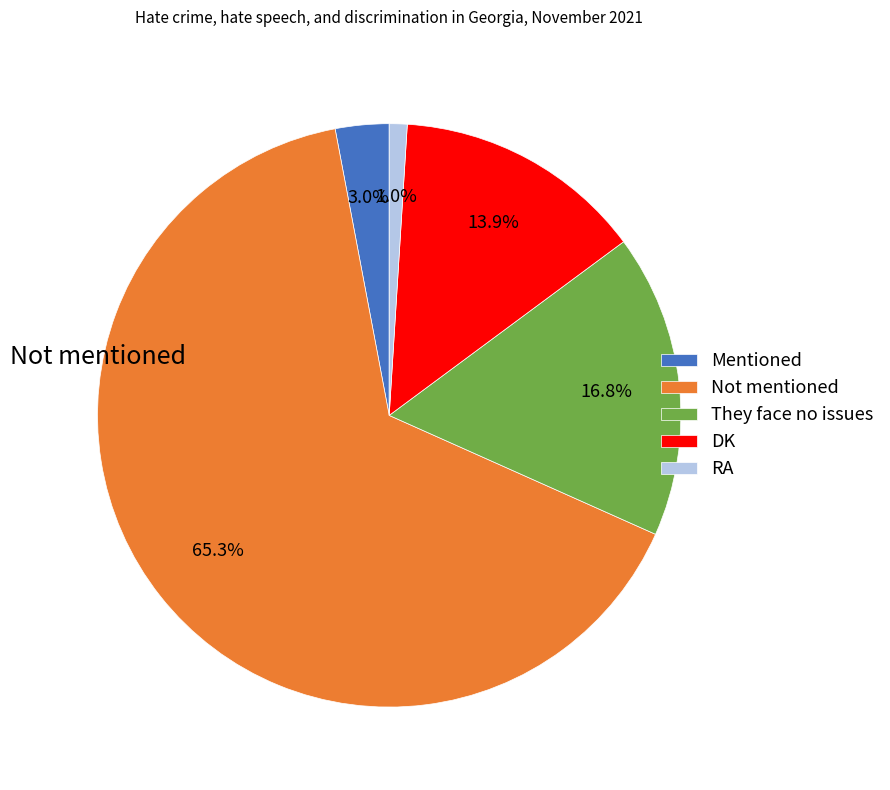

What portion of the pie excludes DK?

86.1%